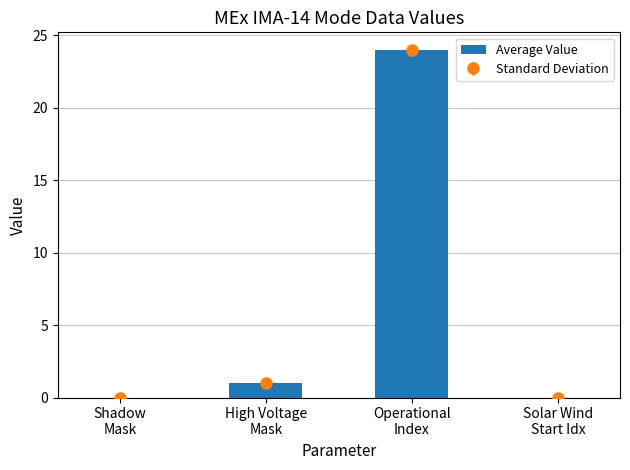

What is the label of the 4th bar from the right?

Shadow
Mask